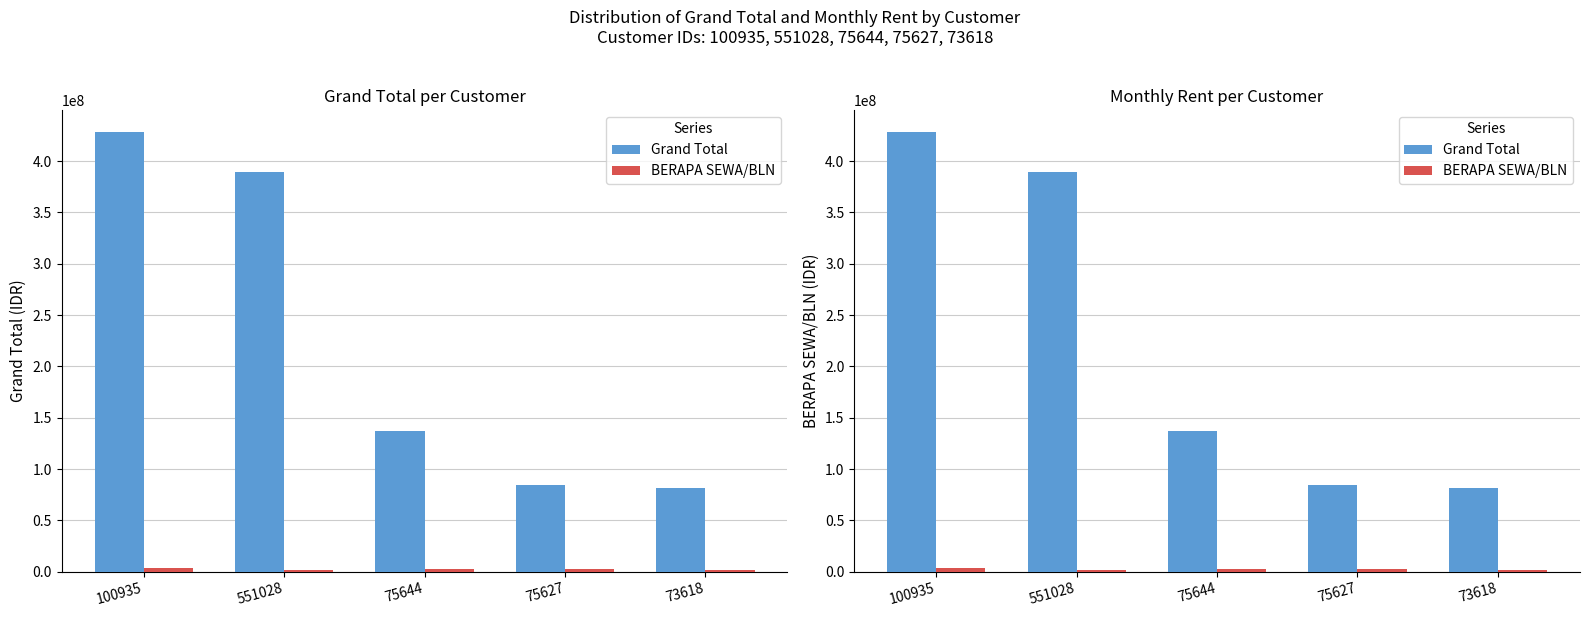

Rank the series at 75644 from highest to lowest value.

Grand Total, BERAPA SEWA/BLN